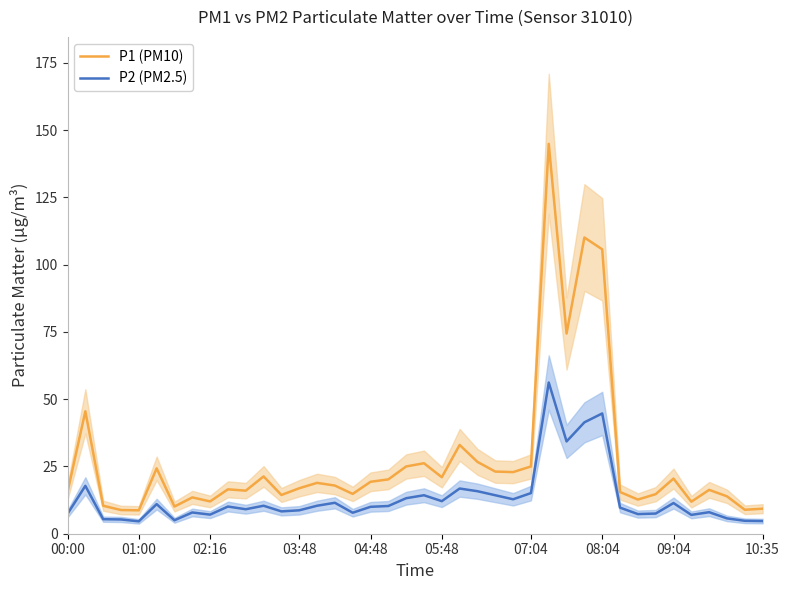

What is the minimum value for P1 (PM10)?

8.7